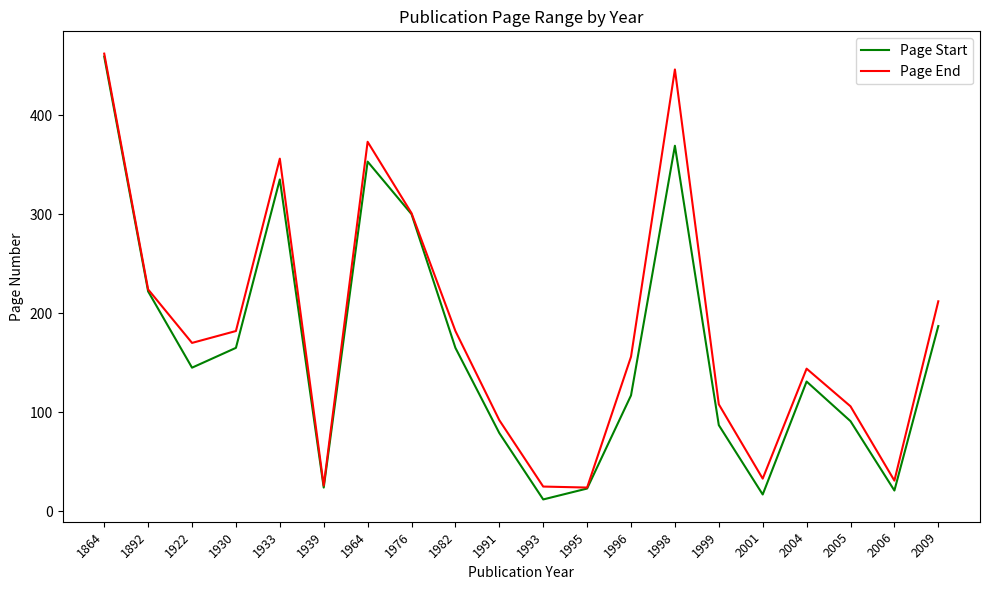

At which label does Page Start reach its minimum?

1993